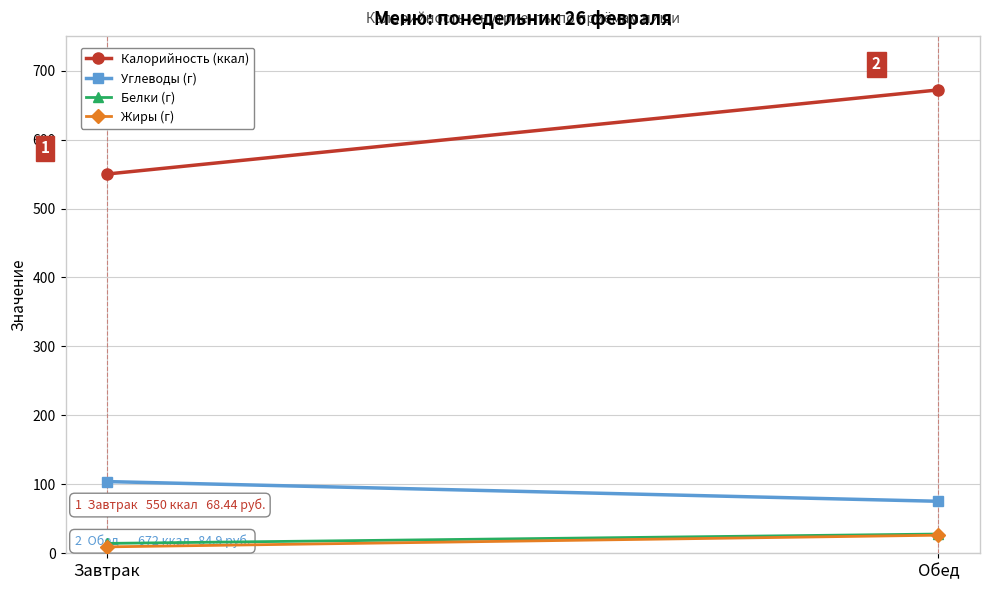

Reading left to right, what are all the values shown in this chart?

Калорийность (ккал): Завтрак=550.0	Обед=672.0
Углеводы (г): Завтрак=104.0	Обед=75.4
Белки (г): Завтрак=14.3	Обед=27.9
Жиры (г): Завтрак=9.3	Обед=26.2